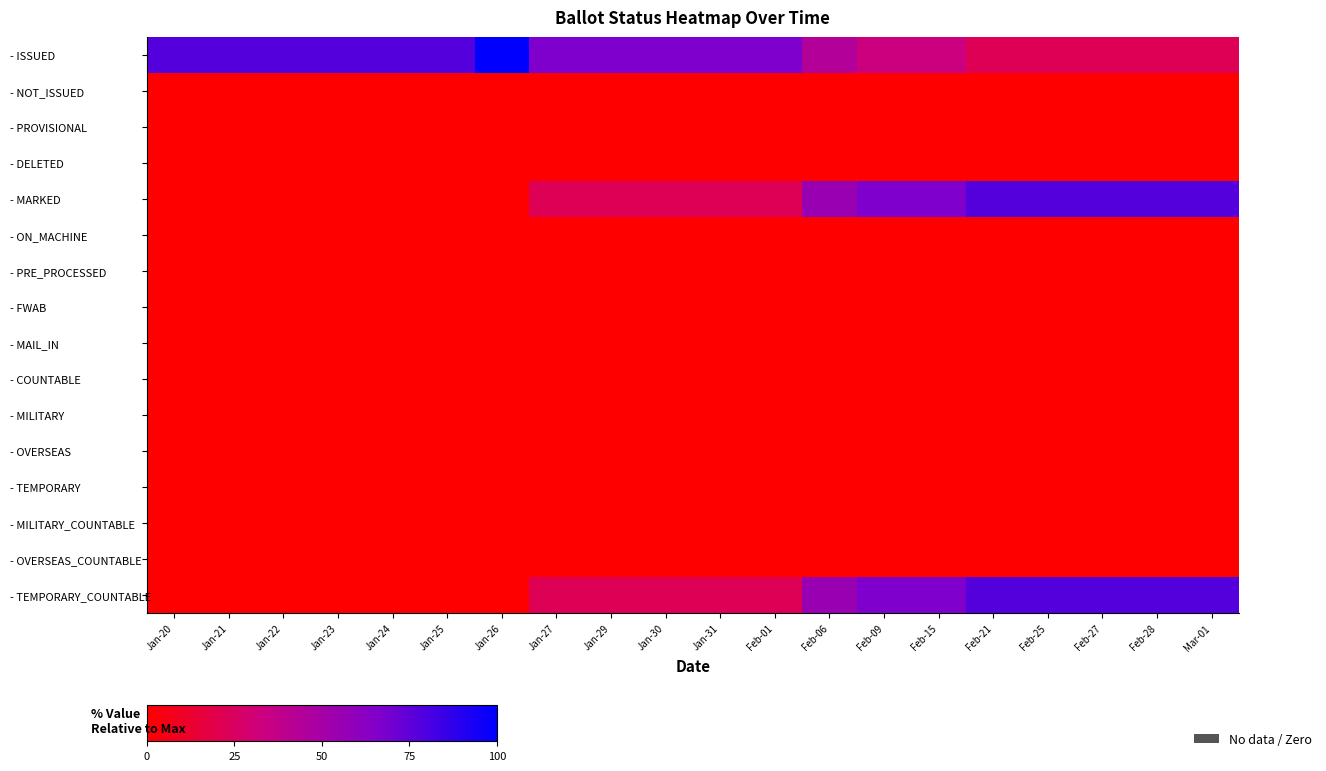

Which has a higher value, Feb-28 or Feb-09?

Feb-09